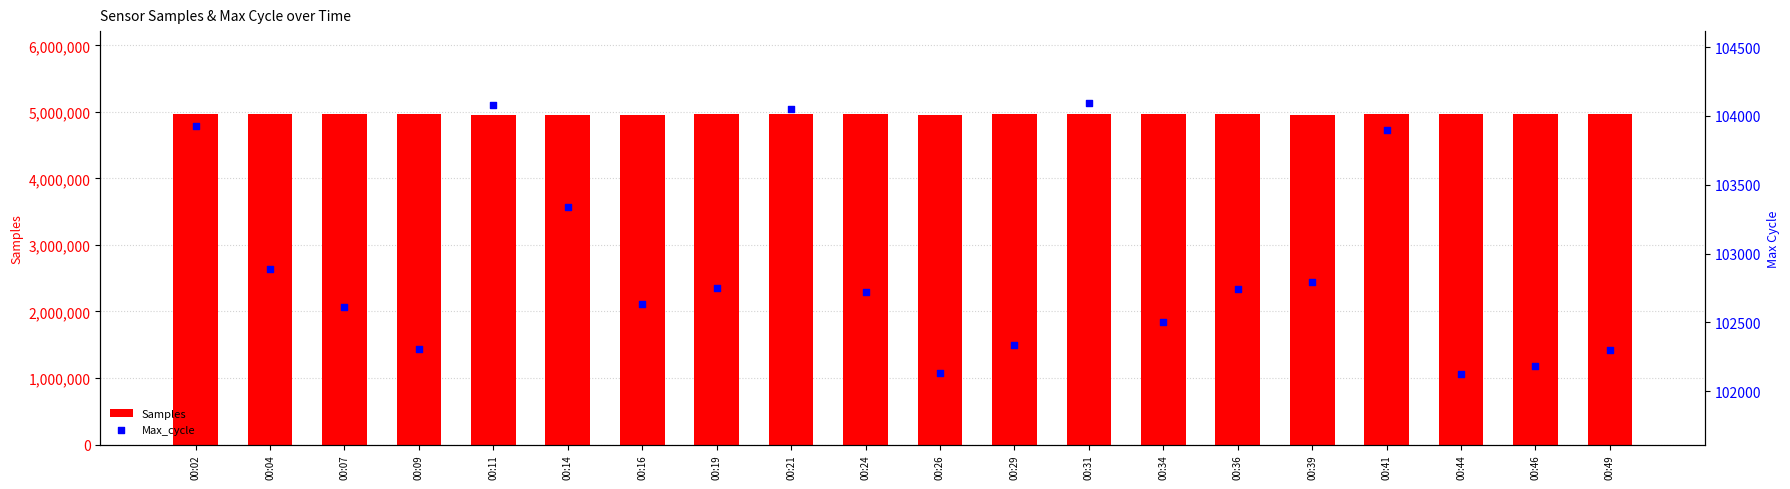

Which series has the largest total across all categories?

Samples